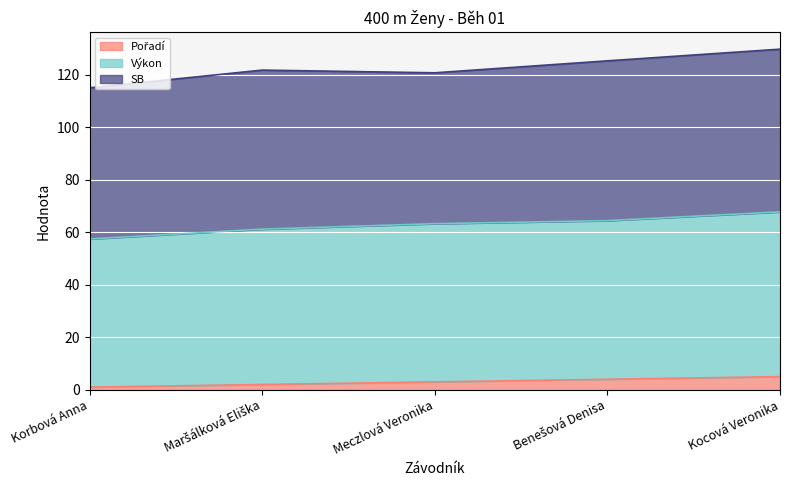

What is the average value of the Pořadí series?

3.0